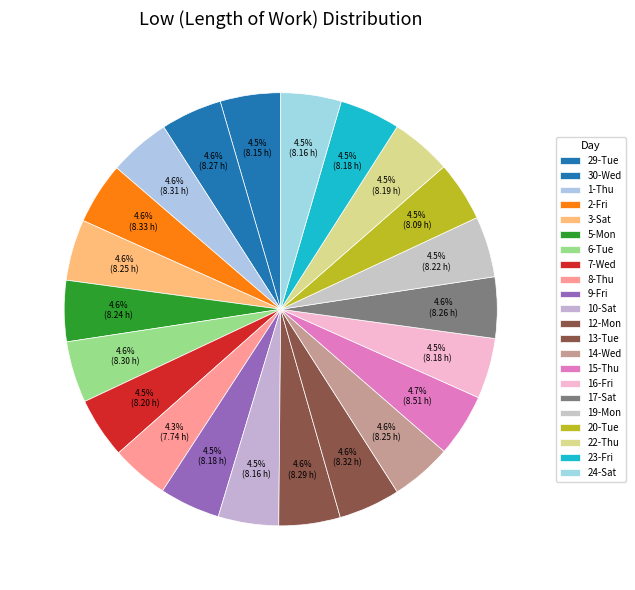

How many segments does this pie chart have?

22